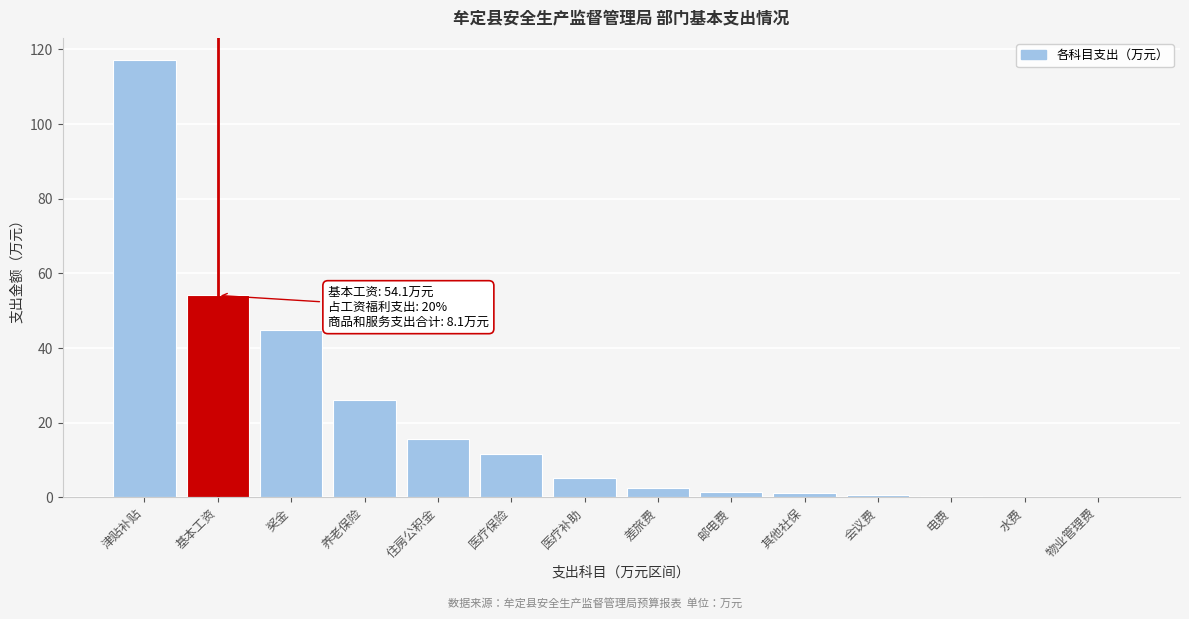

What value does the data have at 住房公积金?

15.7